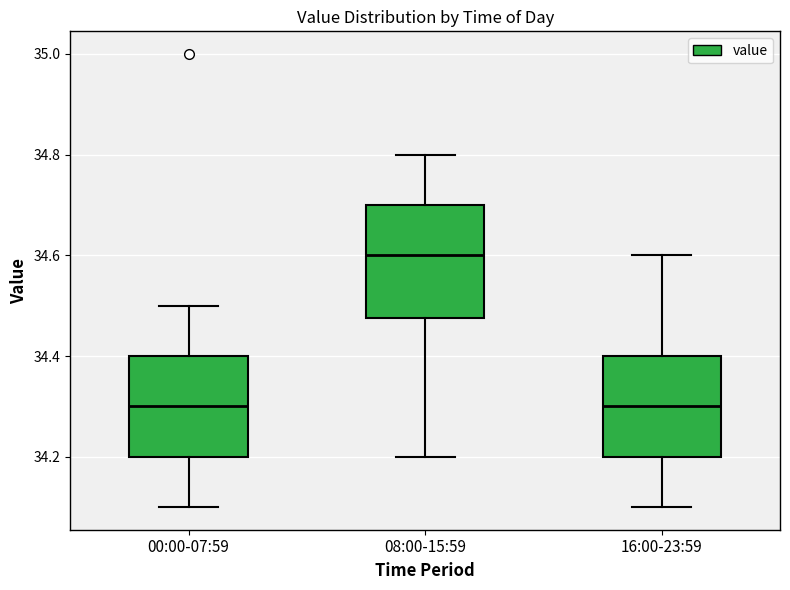

Where does the lower whisker of the box for 16:00-23:59 end on the y-axis? The values are not printed on the chart, so give them approximately, as read against the axis.

34.10